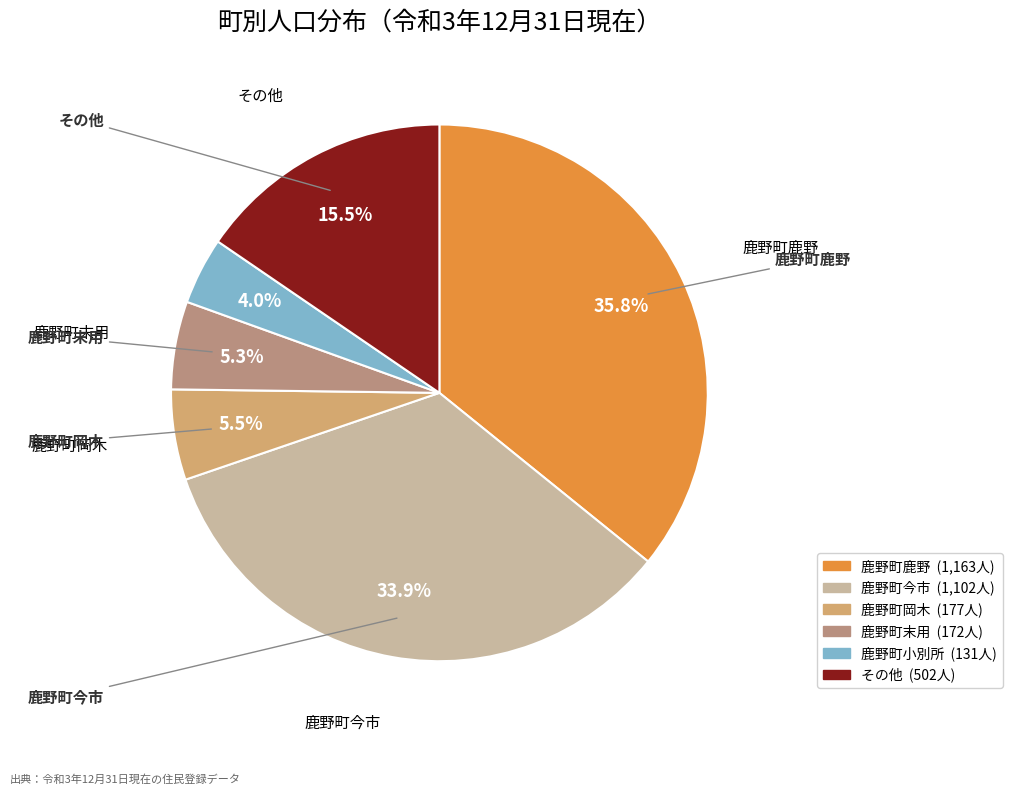

Is there any slice that represents more than half of the pie?

No